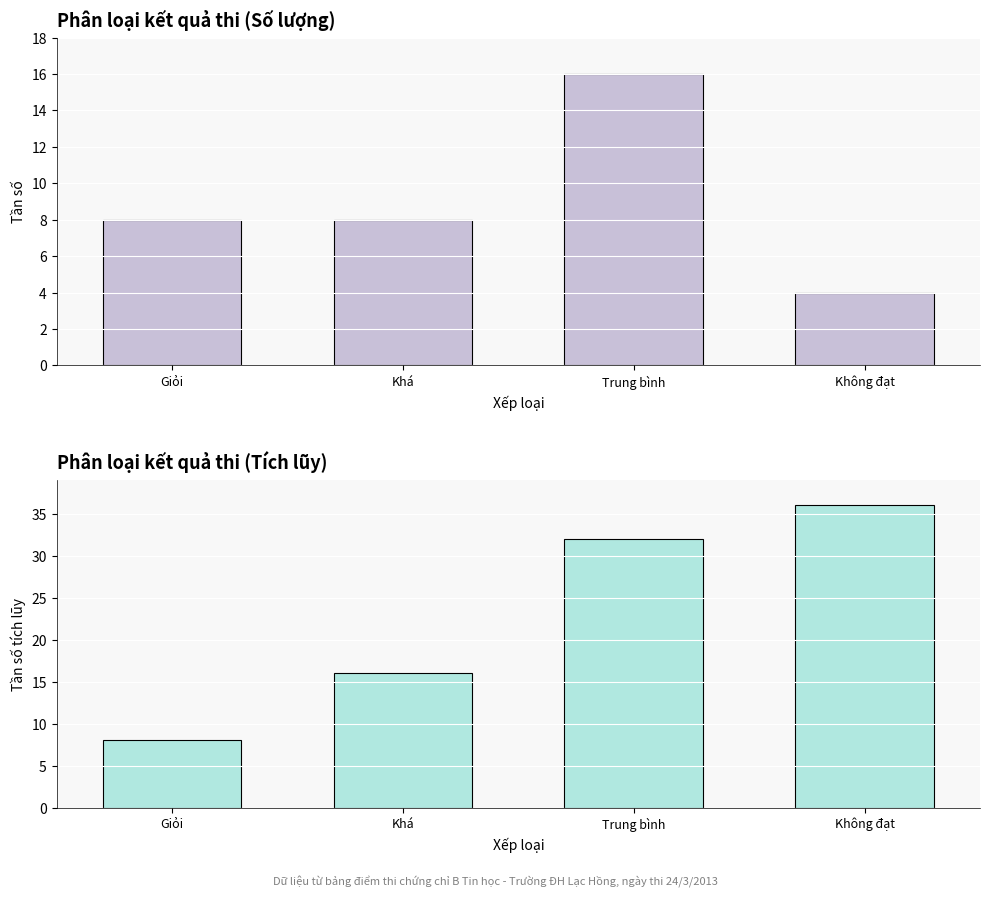

What is the label of the 4th bar from the right?

Giỏi